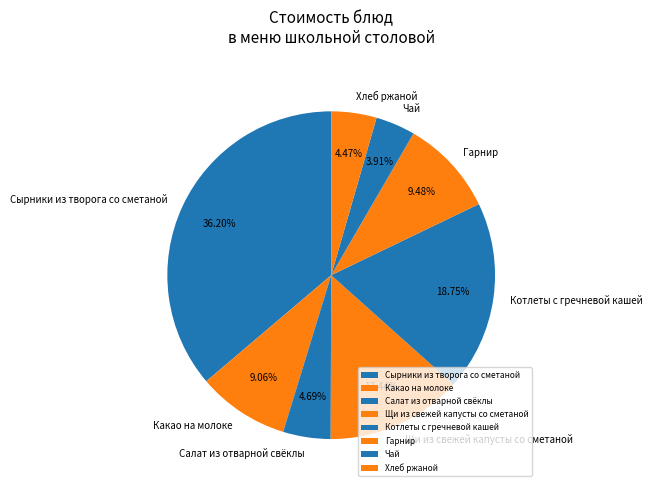

Does any single category account for the majority?

No